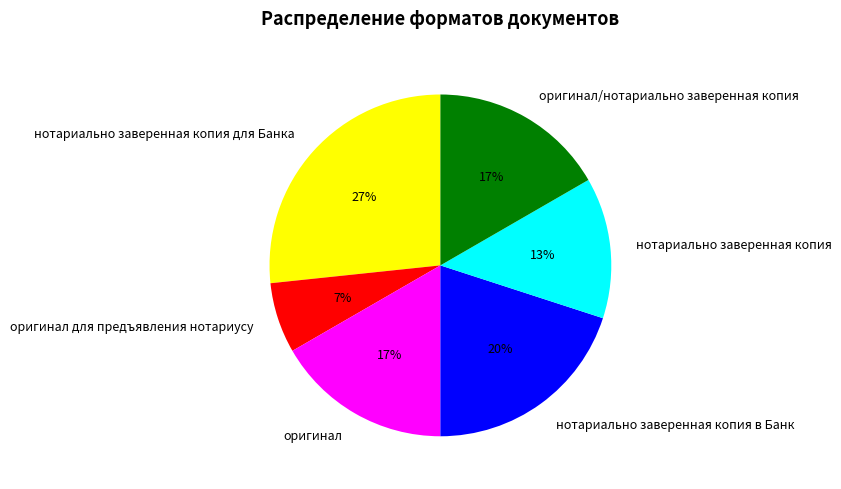

Is it true that нотариально заверенная копия в Банк is 5% of the pie?

False